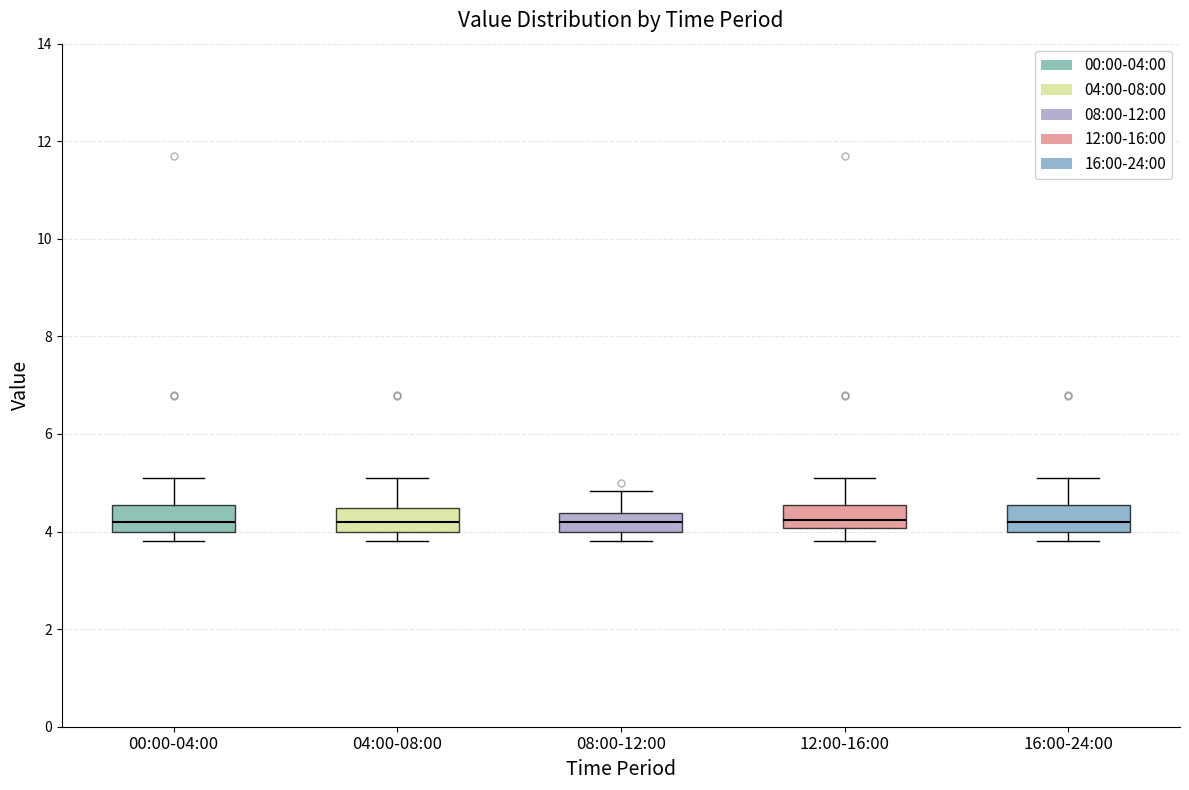

Reading left to right, read every box against the y-axis: the position of its median line, the range the box covers, and the ends of its whiskers. The values are not printed on the chart, so give them approximately, as read against the axis.

00:00-04:00: median 4.2, box 4.0 to 4.6, whiskers 3.8 to 5.2
04:00-08:00: median 4.2, box 4.0 to 4.4, whiskers 3.8 to 5.2
08:00-12:00: median 4.2, box 4.0 to 4.4, whiskers 3.8 to 4.8
12:00-16:00: median 4.2, box 4.0 to 4.6, whiskers 3.8 to 5.2
16:00-24:00: median 4.2, box 4.0 to 4.6, whiskers 3.8 to 5.2